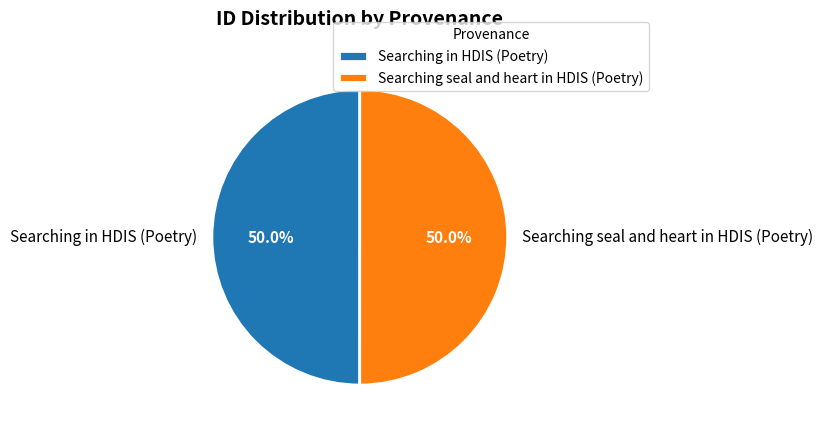

Approximately how many times larger is the value at Searching seal and heart in HDIS (Poetry) compared to Searching in HDIS (Poetry)?

1.0